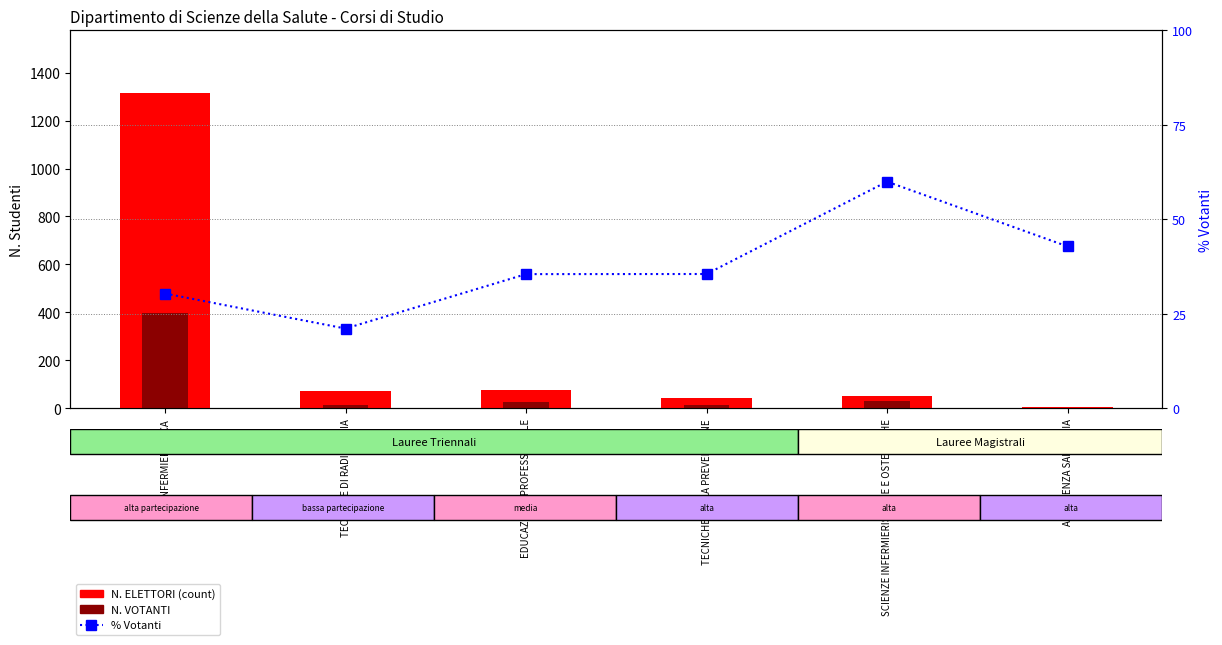

What position from the left is ASSISTENZA SANITARIA?

6